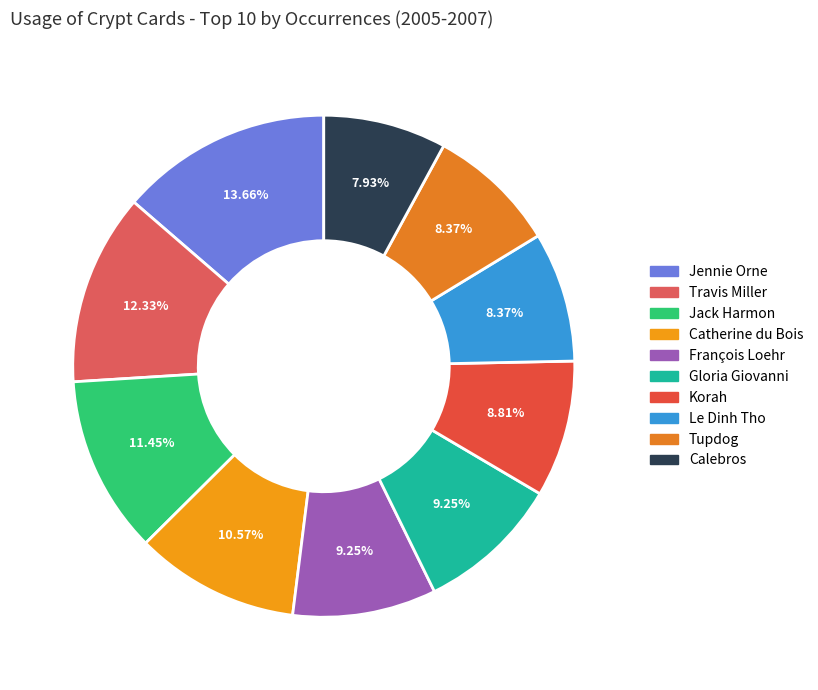

How many slices are in this pie chart?

10